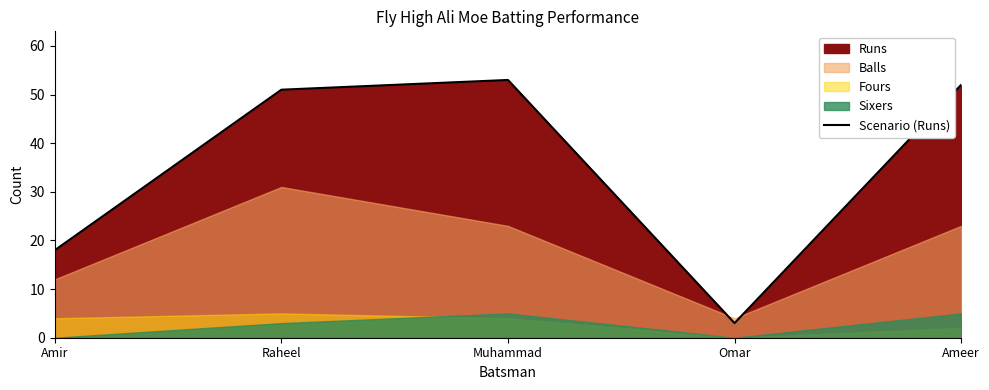

Reading right to left, transcribe all the data shown in this chart.

52	3	53	51	18